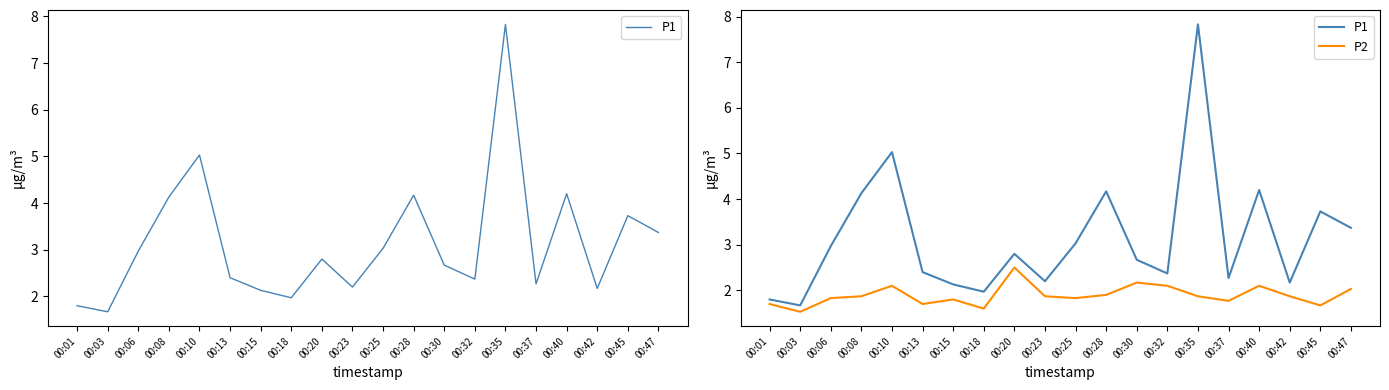

Count the number of data series in this chart.

2